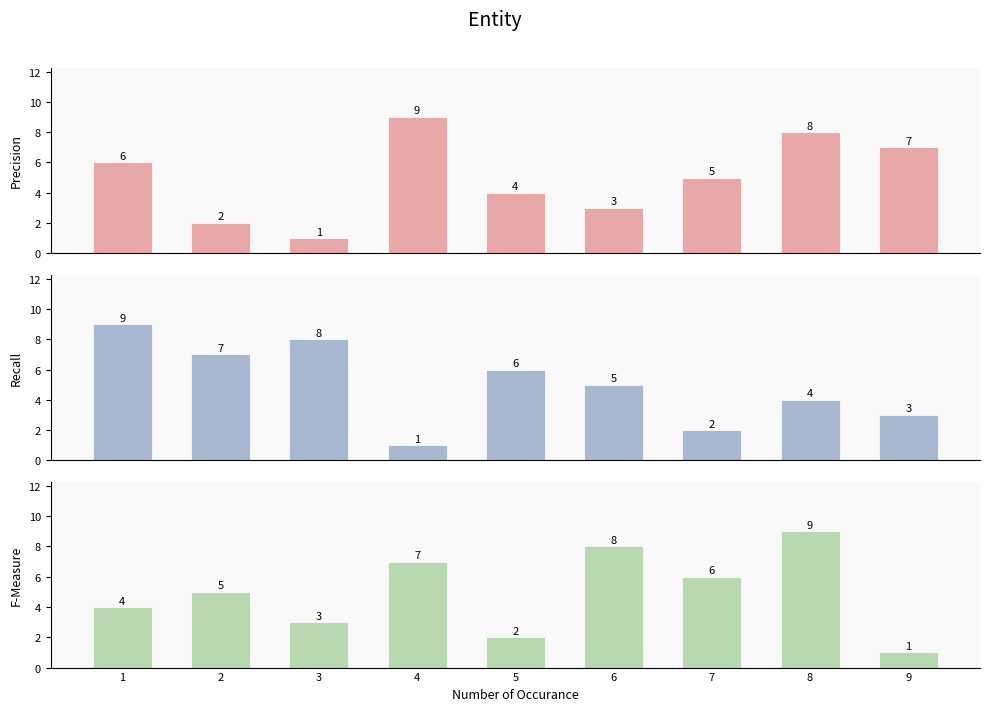

What is the value of the Recall bar at the 9th from the left?

3